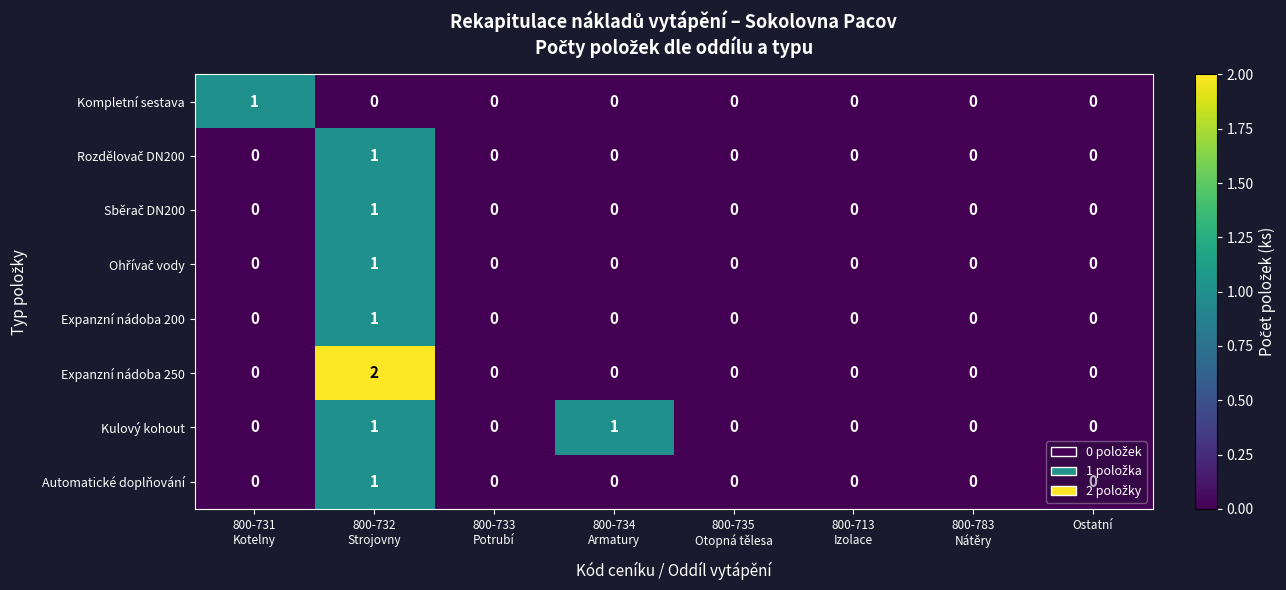

Which series has the largest range (max minus min)?

Expanzní nádoba 250